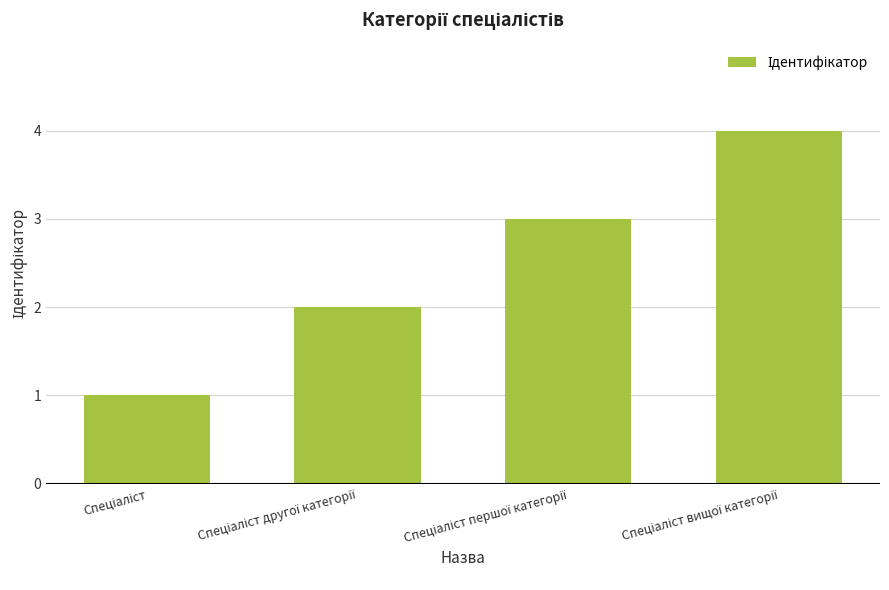

Reading left to right, what are all the values shown in this chart?

1	2	3	4